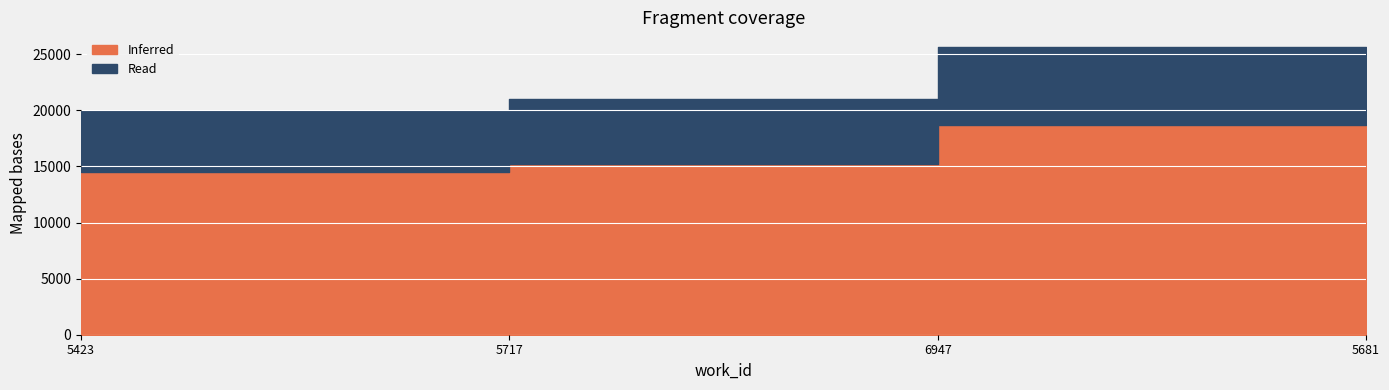

True or false: Read and Inferred cross at least once.

False